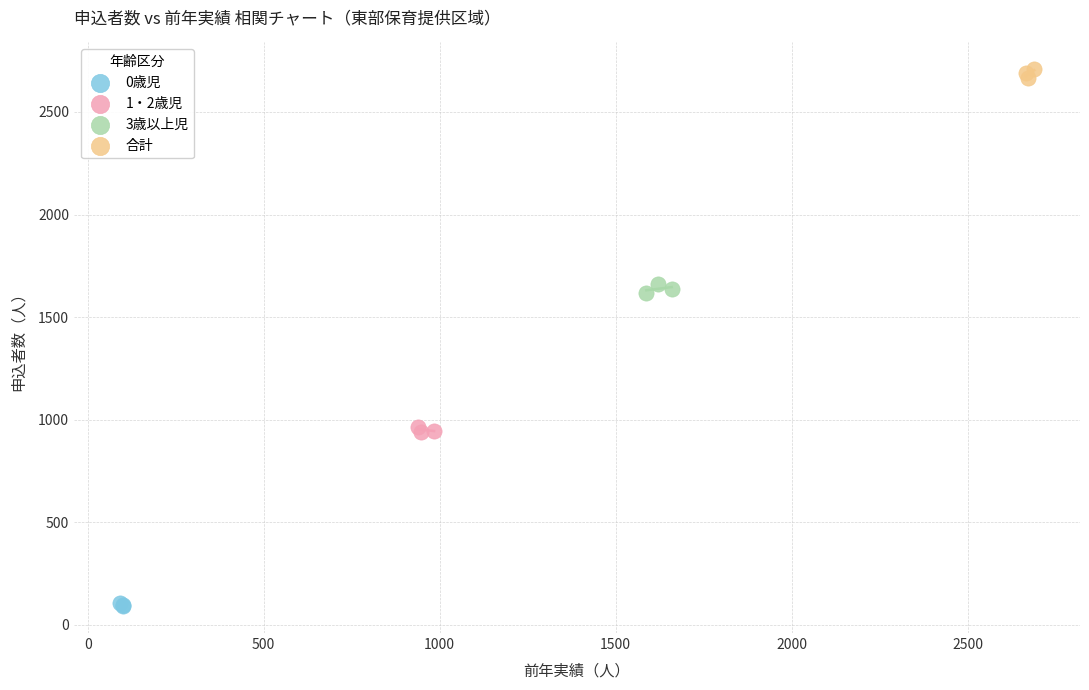

Which series contains the lowest Y value?

0歳児